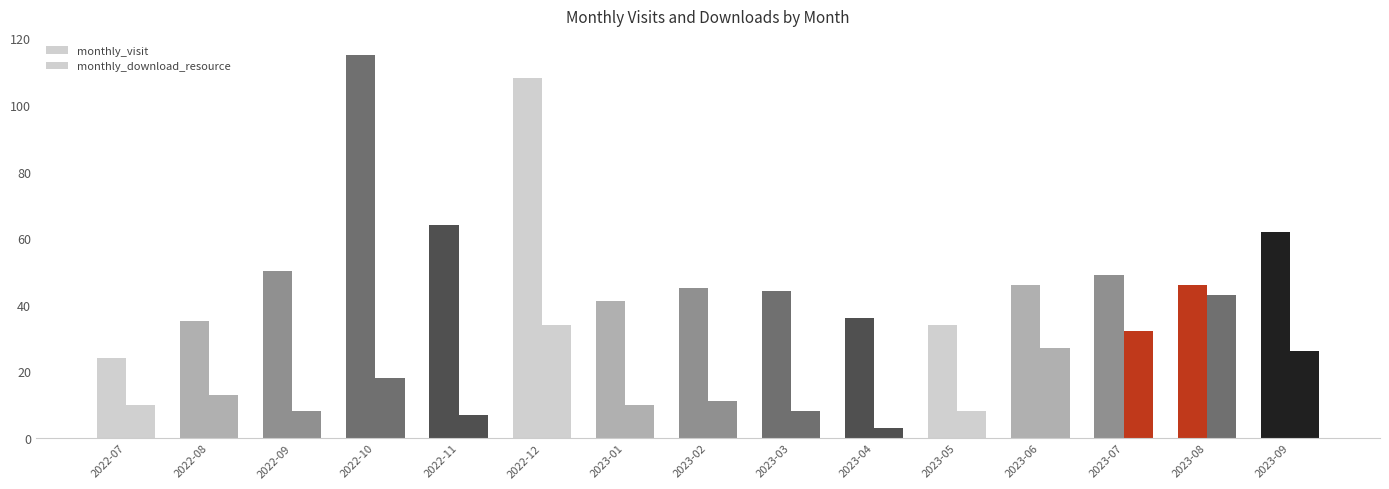

Between 2022-10 and 2022-07, which is larger?

2022-10